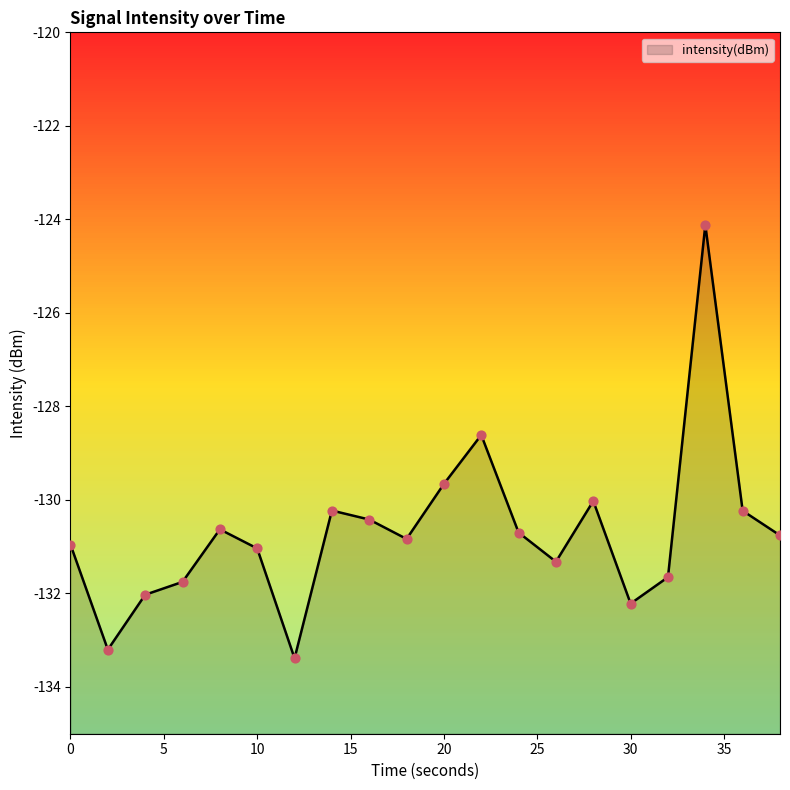

Which has a higher value, 20 or 38?

20